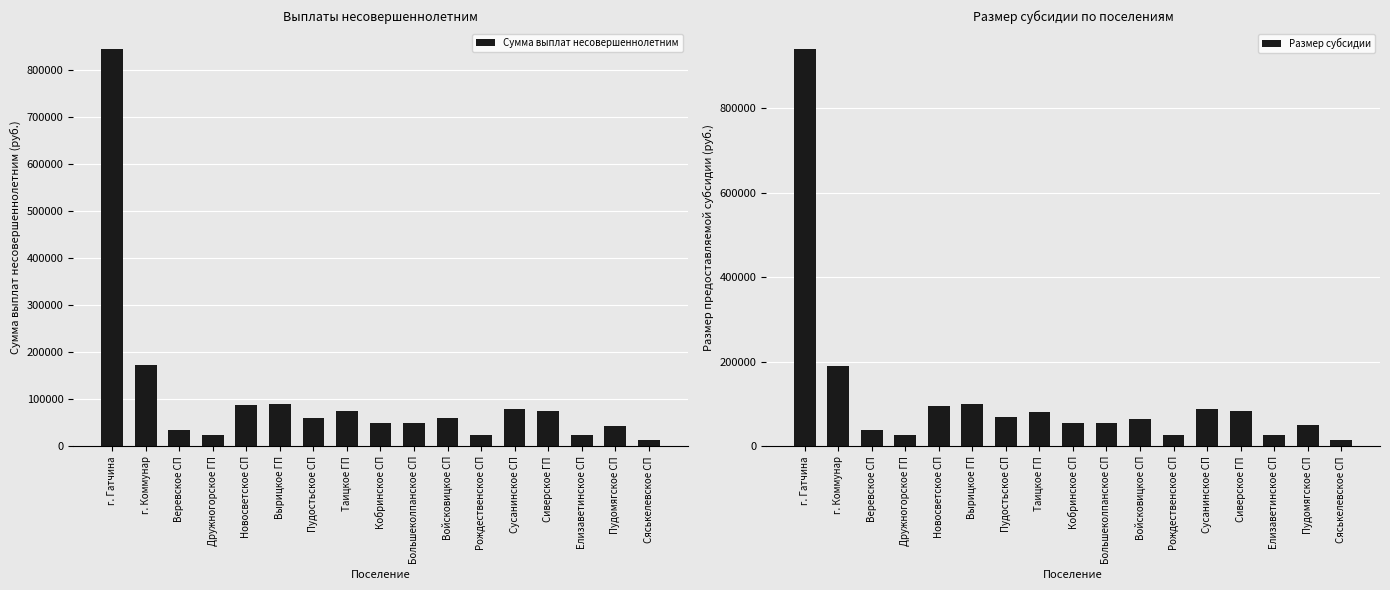

Reading left to right, list all the values displayed in this chart.

Сумма выплат несовершеннолетним: г. Гатчина=845000	г. Коммунар=172500	Веревское СП=35000	Дружногорское ГП=25000	Новосветское СП=87500	Вырицкое ГП=90000	Пудостьское СП=60000	Таицкое ГП=75000	Кобринское СП=50000	Большеколпанское СП=50000	Войсковицкое СП=60000	Рождественское СП=25000	Сусанинское СП=80000	Сиверское ГП=75000	Елизаветинское СП=25000	Пудомягское СП=42500	Сяськелевское СП=12500
Размер субсидии: г. Гатчина=940200	г. Коммунар=189300	Веревское СП=37800	Дружногорское ГП=27800	Новосветское СП=95900	Вырицкое ГП=101200	Пудостьское СП=68400	Таицкое ГП=80600	Кобринское СП=55600	Большеколпанское СП=55600	Войсковицкое СП=65600	Рождественское СП=27800	Сусанинское СП=88400	Сиверское ГП=83400	Елизаветинское СП=27800	Пудомягское СП=50900	Сяськелевское СП=15300